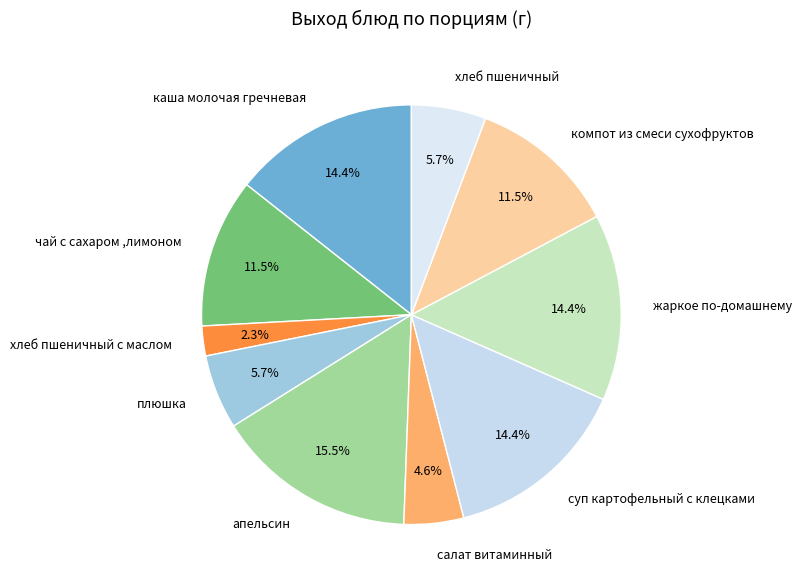

Combined, what portion of the pie is жаркое по-домашнему and хлеб пшеничный с маслом?

16.7%